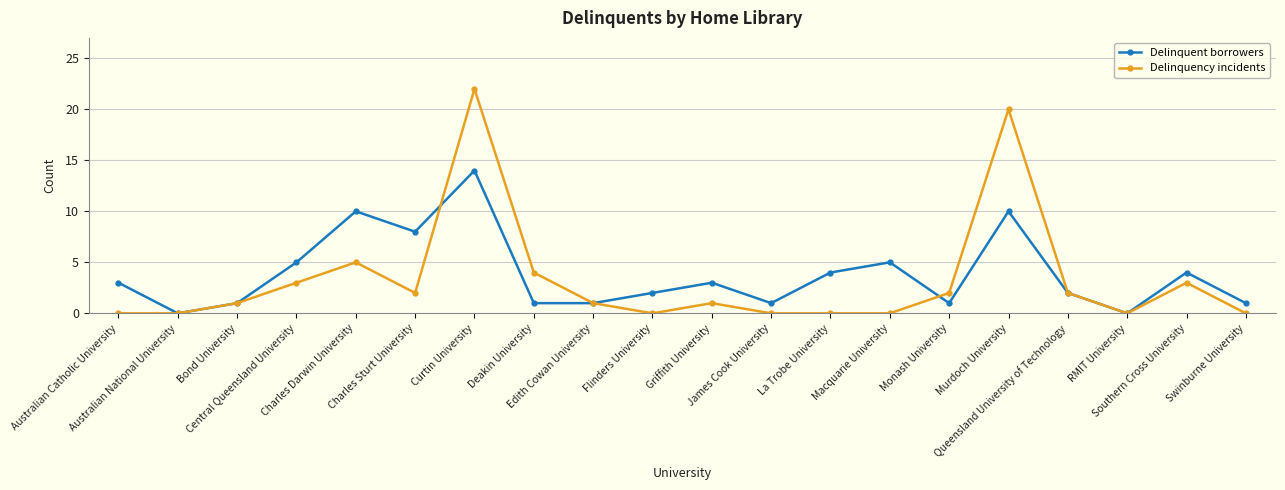

Which series changed the most between Deakin University and Griffith University?

Delinquency incidents